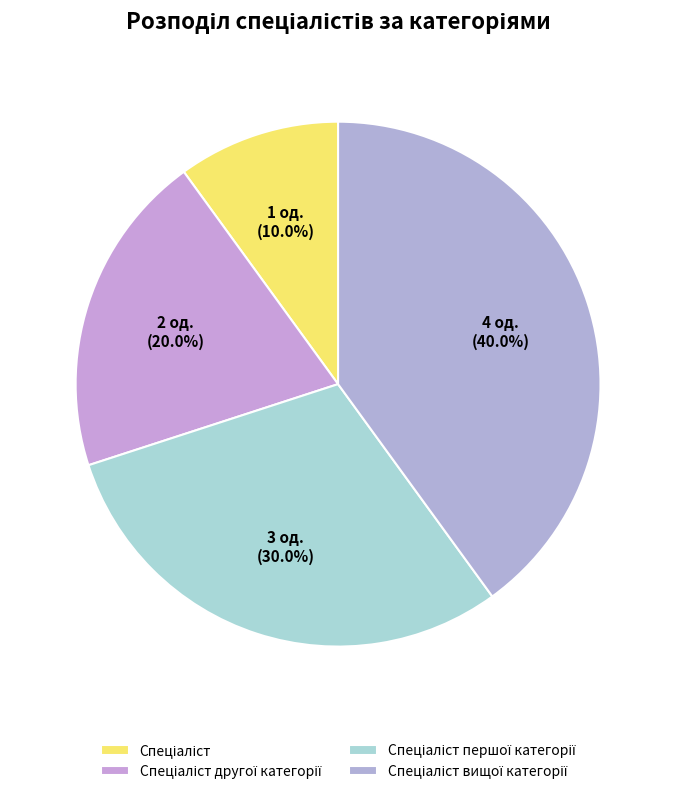

Approximately how many times larger is the value at Спеціаліст compared to Спеціаліст другої категорії?

0.5